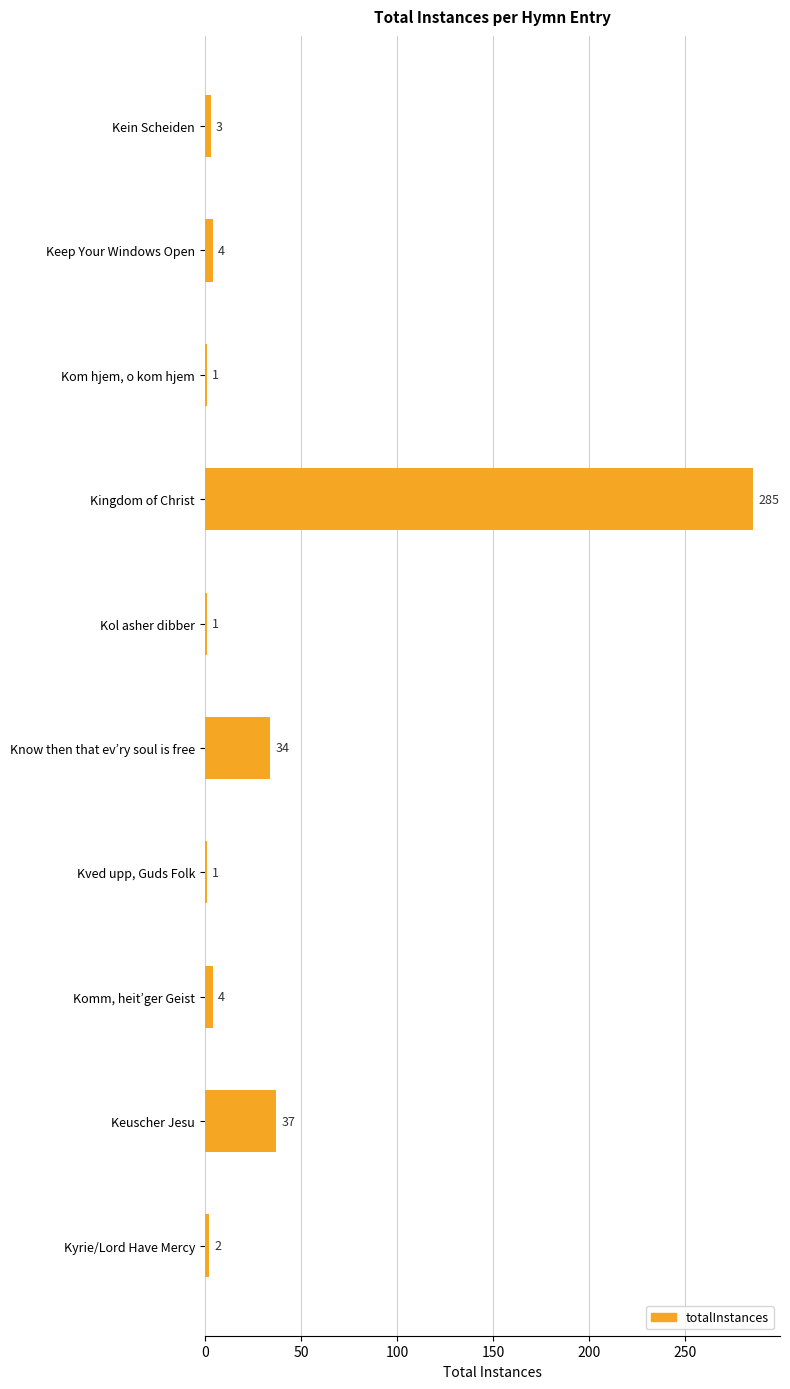

What is the change in value from Kein Scheiden to Keuscher Jesu?

+34